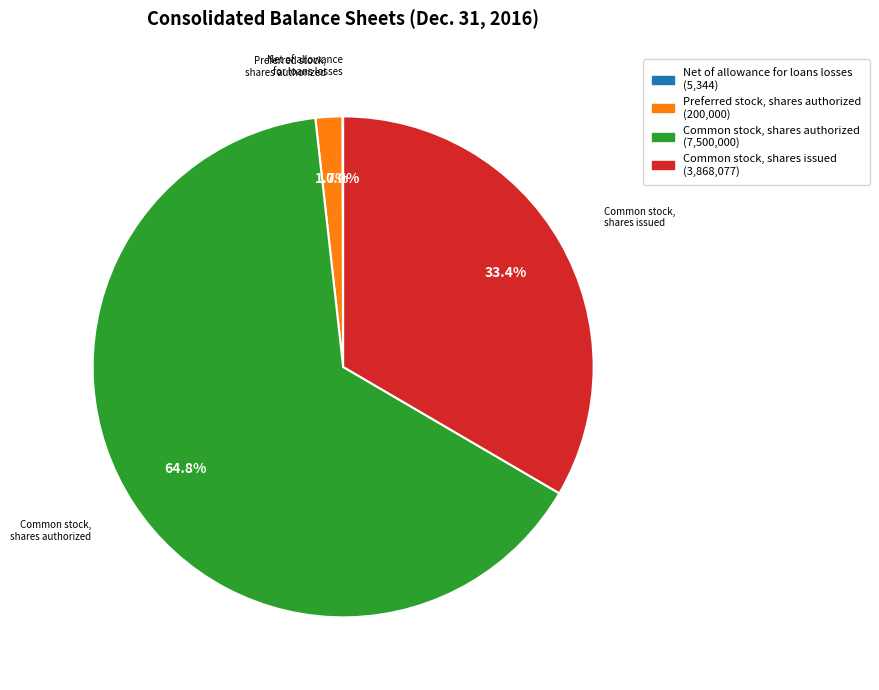

What percentage is the Common stock, shares authorized slice, to the nearest percent?

65%